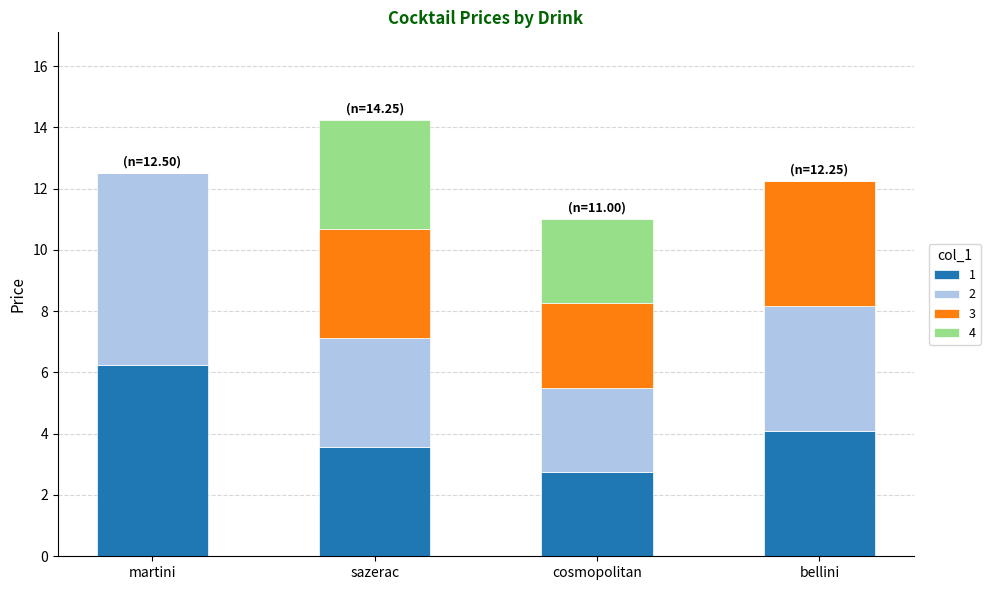

What is the total value across all series at cosmopolitan?

11.0